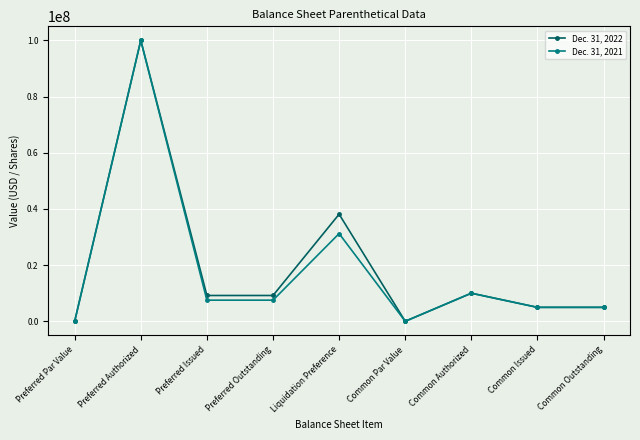

Does the chart have visible grid lines?

Yes